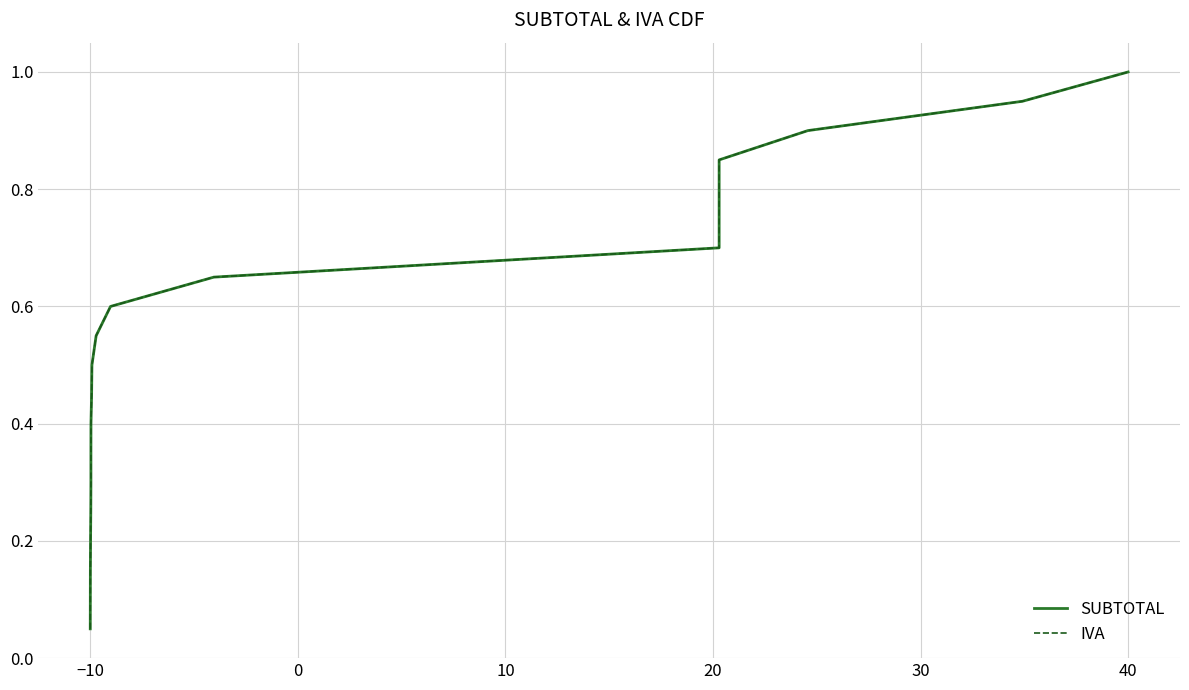

True or false: SUBTOTAL and IVA intersect in this chart.

False